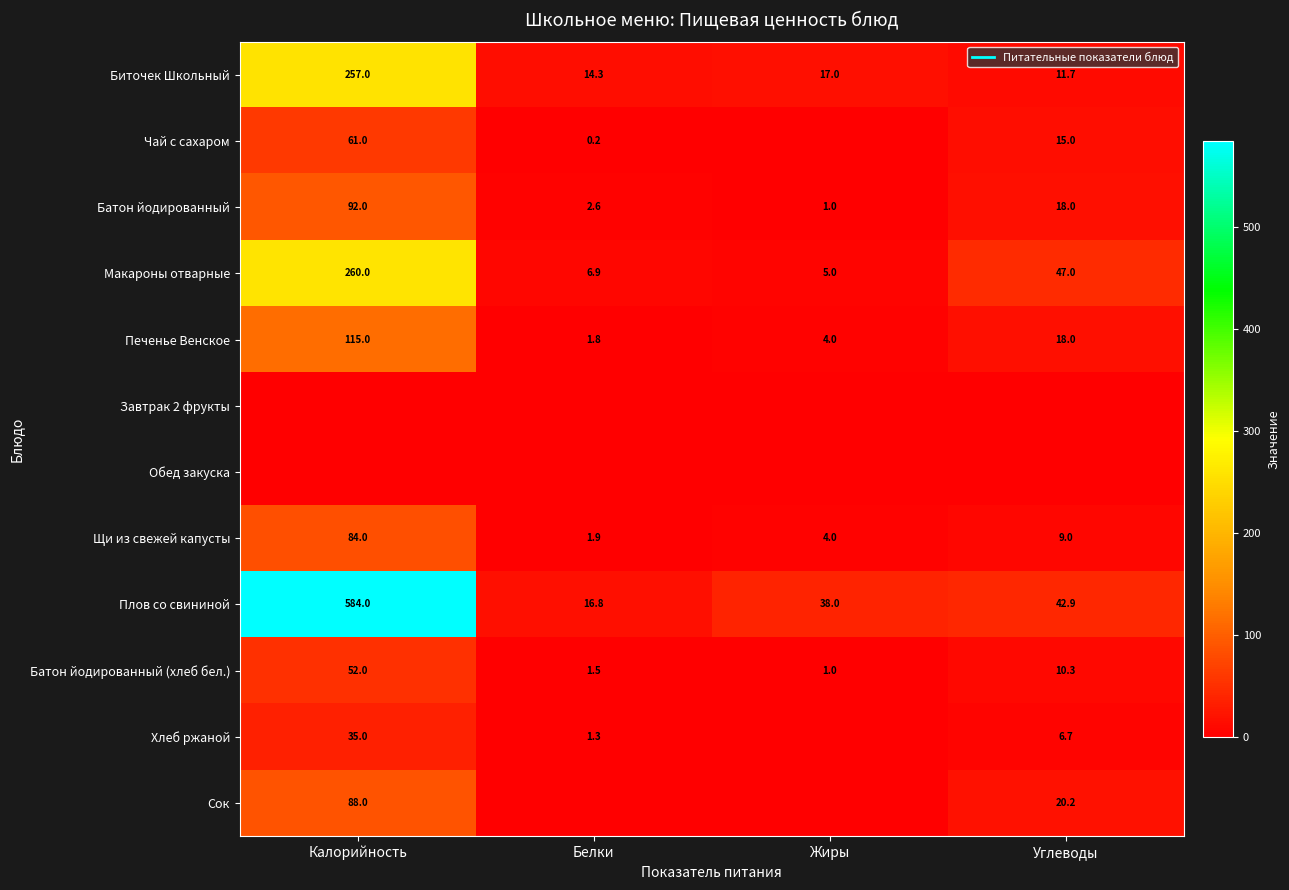

Read the Щи из свежей капусты value at Углеводы.

9.0